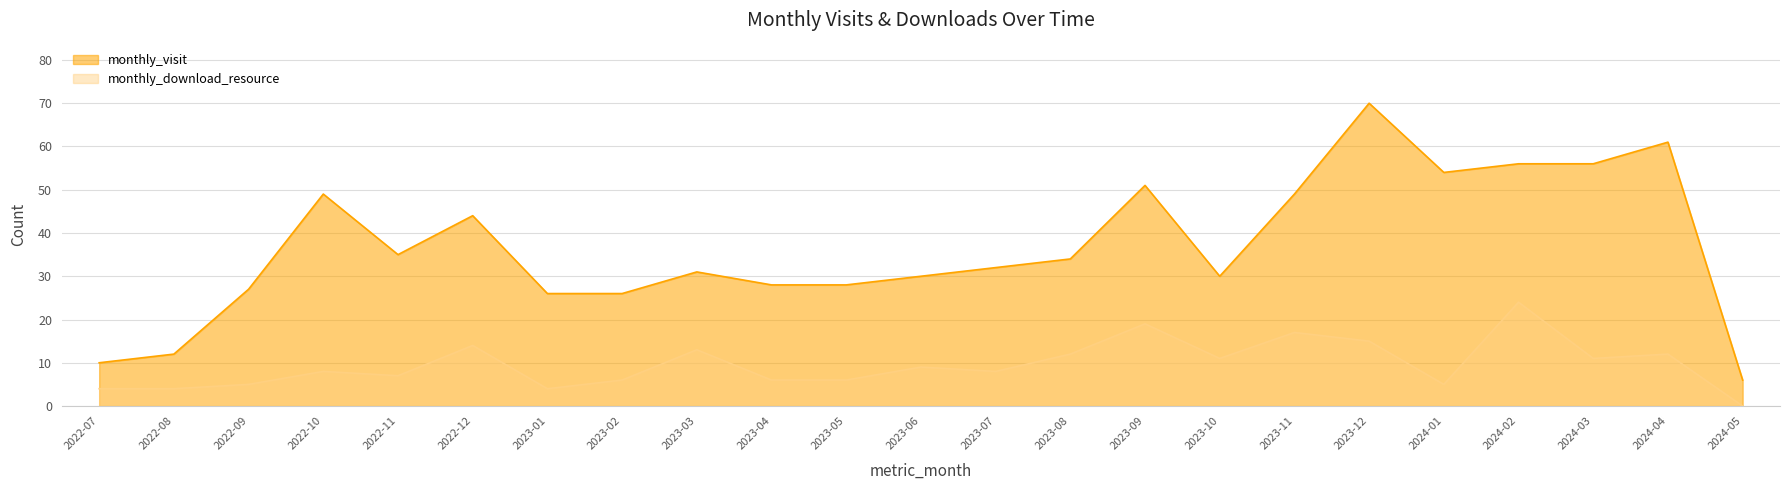

Rank the categories by monthly_download_resource value from highest to lowest.

2024-02, 2023-09, 2023-11, 2023-12, 2022-12, 2023-03, 2023-08, 2024-04, 2023-10, 2024-03, 2023-06, 2022-10, 2023-07, 2022-11, 2023-02, 2023-04, 2023-05, 2022-09, 2024-01, 2022-07, 2022-08, 2023-01, 2024-05